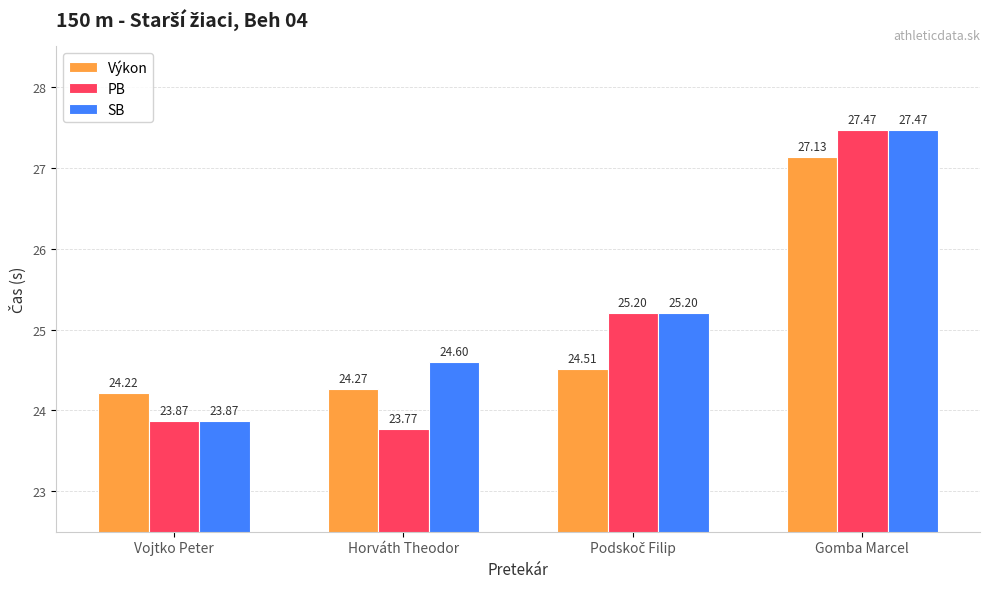

Which series has the widest spread of values?

PB